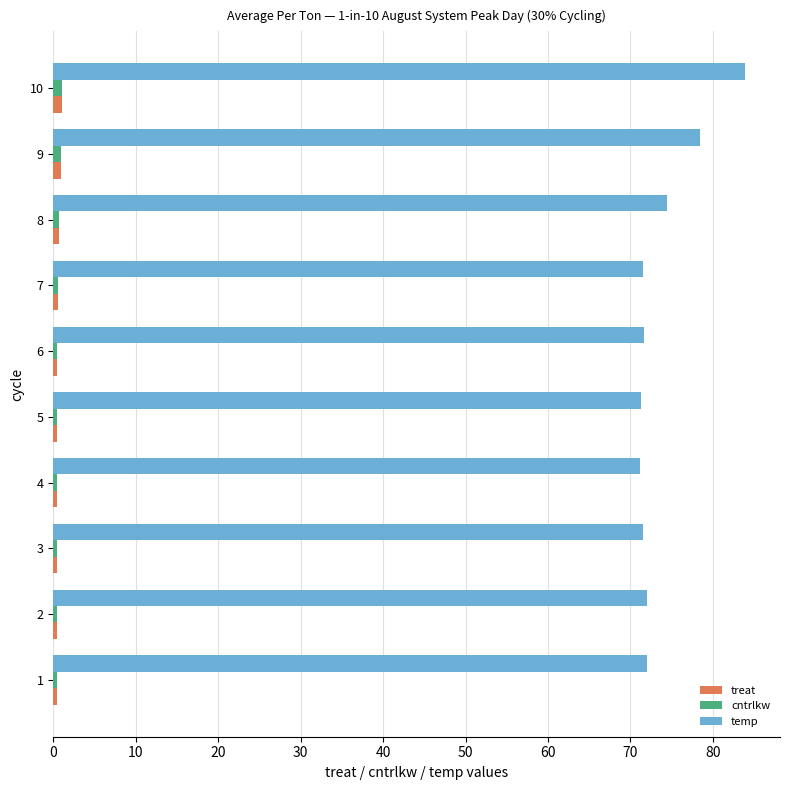

What is the sum of all temp values?

738.0